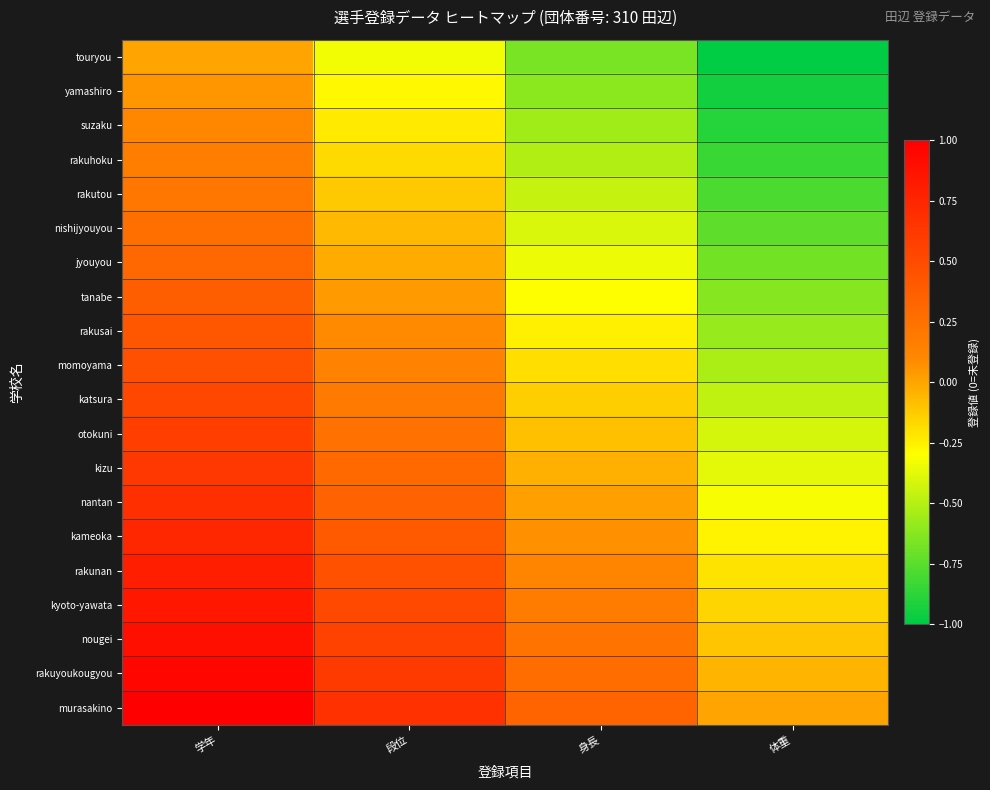

Reading left to right, extract all data points from this chart.

touryou: 学年=0.0	段位=-0.3	身長=-0.7	体重=-1.0
yamashiro: 学年=0.1	段位=-0.3	身長=-0.6	体重=-0.9
suzaku: 学年=0.1	段位=-0.2	身長=-0.6	体重=-0.9
rakuhoku: 学年=0.2	段位=-0.2	身長=-0.5	体重=-0.8
rakutou: 学年=0.2	段位=-0.1	身長=-0.5	体重=-0.8
nishijyouyou: 学年=0.3	段位=-0.1	身長=-0.4	体重=-0.7
jyouyou: 学年=0.3	段位=-0.0	身長=-0.4	体重=-0.7
tanabe: 学年=0.4	段位=0.0	身長=-0.3	体重=-0.6
rakusai: 学年=0.4	段位=0.1	身長=-0.2	体重=-0.6
momoyama: 学年=0.5	段位=0.1	身長=-0.2	体重=-0.5
katsura: 学年=0.5	段位=0.2	身長=-0.1	体重=-0.5
otokuni: 学年=0.6	段位=0.2	身長=-0.1	体重=-0.4
kizu: 学年=0.6	段位=0.3	身長=-0.0	体重=-0.4
nantan: 学年=0.7	段位=0.4	身長=0.0	体重=-0.3
kameoka: 学年=0.7	段位=0.4	身長=0.1	体重=-0.3
rakunan: 学年=0.8	段位=0.5	身長=0.1	体重=-0.2
kyoto-yawata: 学年=0.8	段位=0.5	身長=0.2	体重=-0.2
nougei: 学年=0.9	段位=0.6	身長=0.2	体重=-0.1
rakuyoukougyou: 学年=0.9	段位=0.6	身長=0.3	体重=-0.1
murasakino: 学年=1.0	段位=0.7	身長=0.3	体重=0.0